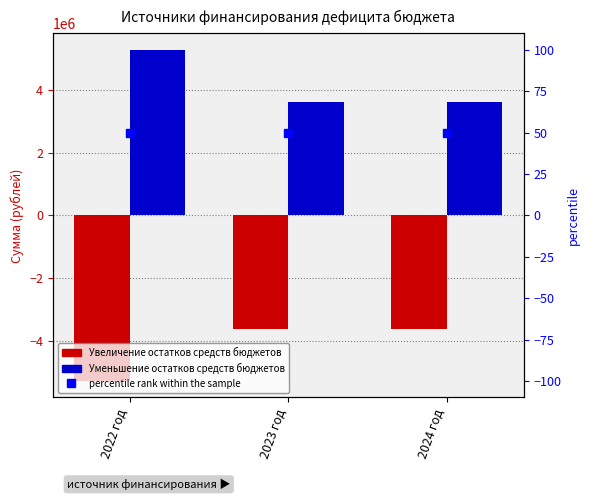

True or false: percentile rank within the sample has a value of 32 at 2023 год.

False